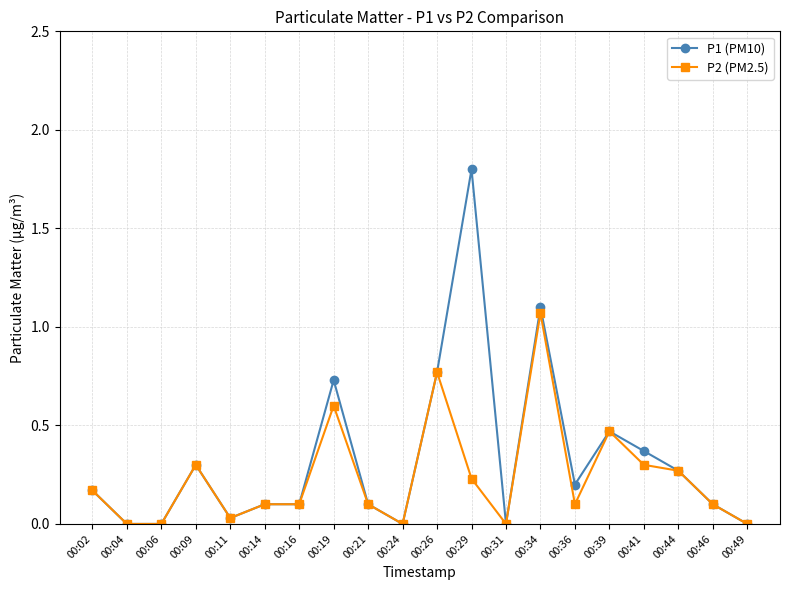

Does the chart have visible grid lines?

Yes